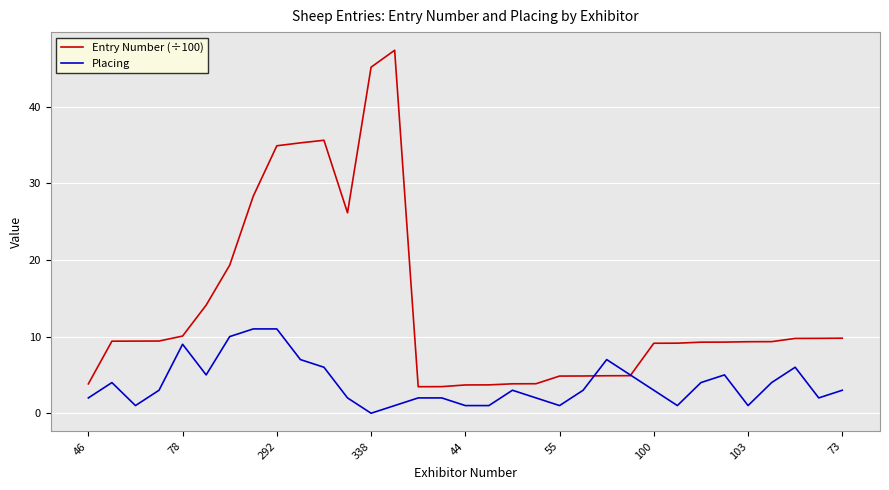

True or false: Placing has more than 2 points higher than both neighbors.

True